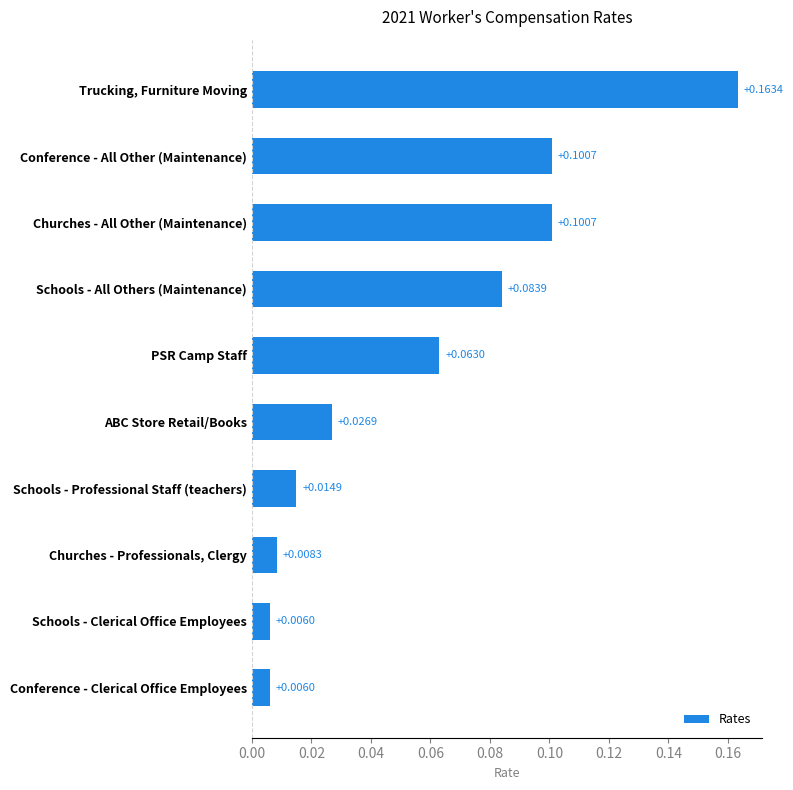

Which has a higher value, ABC Store Retail/Books or Churches - Professionals, Clergy?

ABC Store Retail/Books